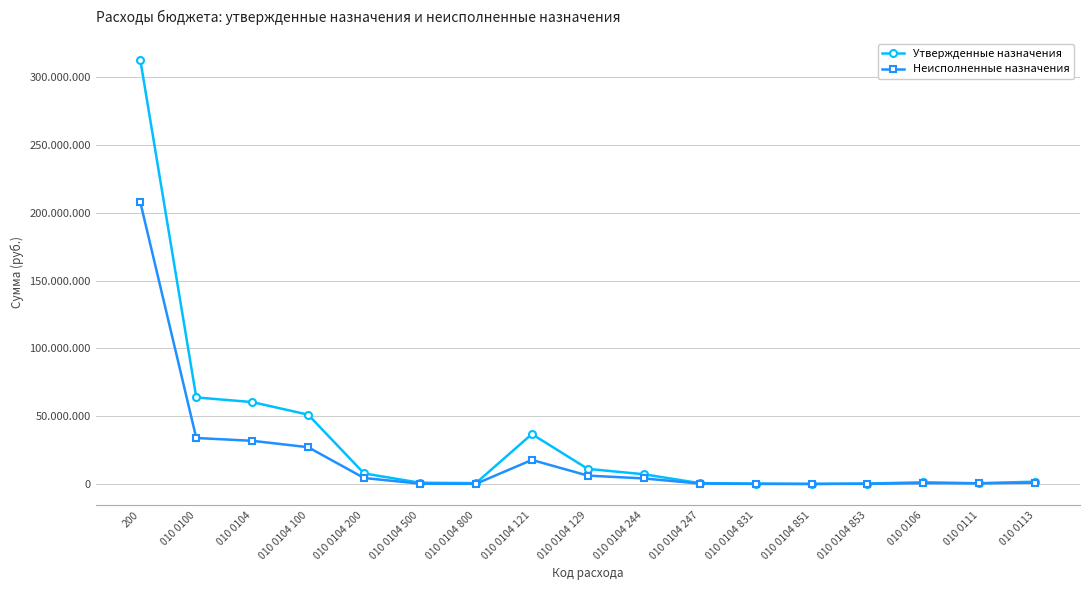

What is the spread (max minus min) of values at 010 0113?

741369.5